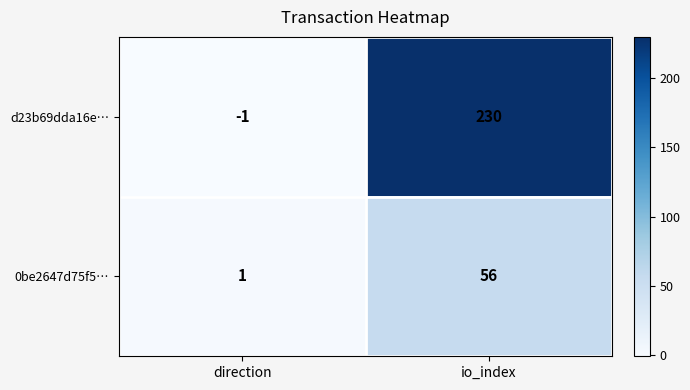

Which series has the largest range (max minus min)?

d23b69dda16e…